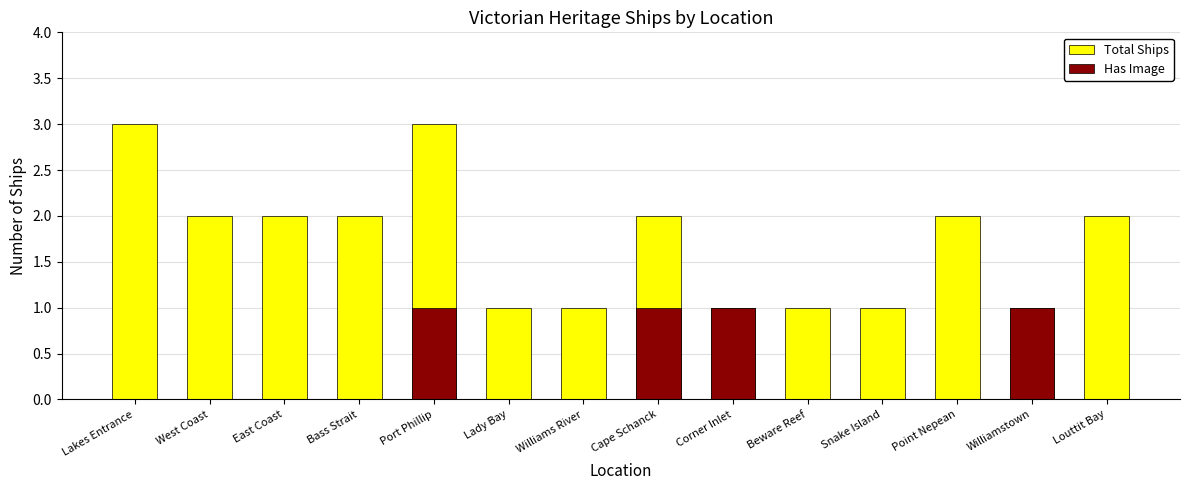

What is the sum of the Total Ships values at Cape Schanck and West Coast?

4